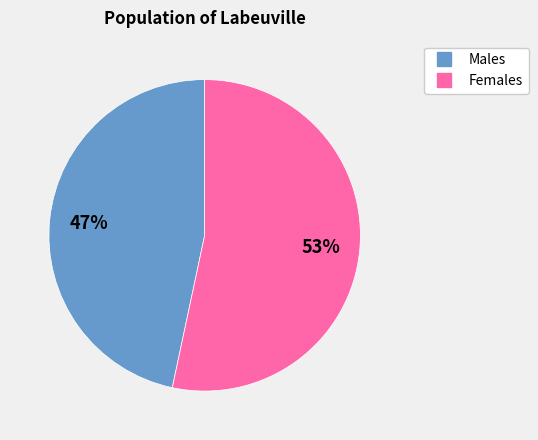

To the nearest percent, what is the average slice percentage?

50%